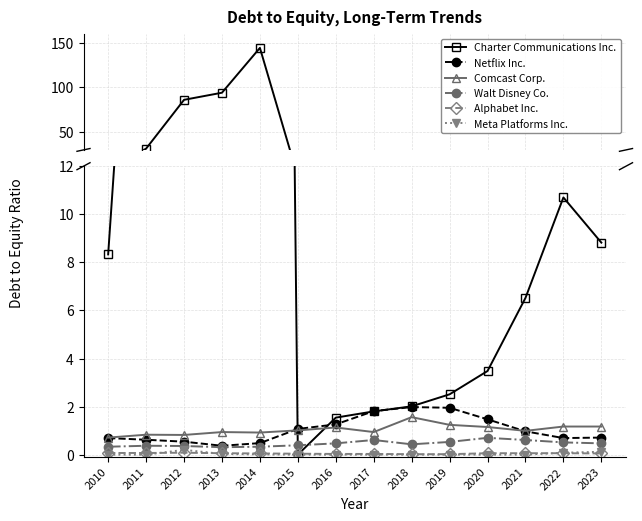

How many series are shown in this chart?

6